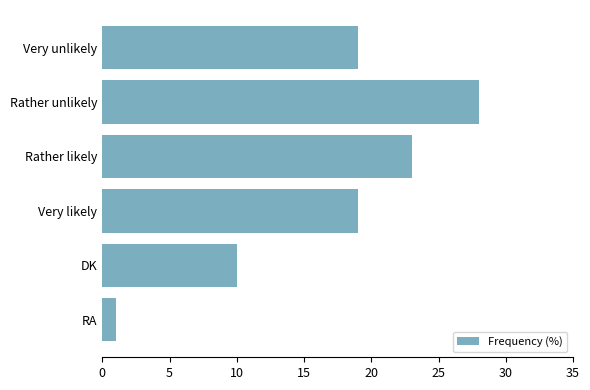

What is the greatest value displayed?

28